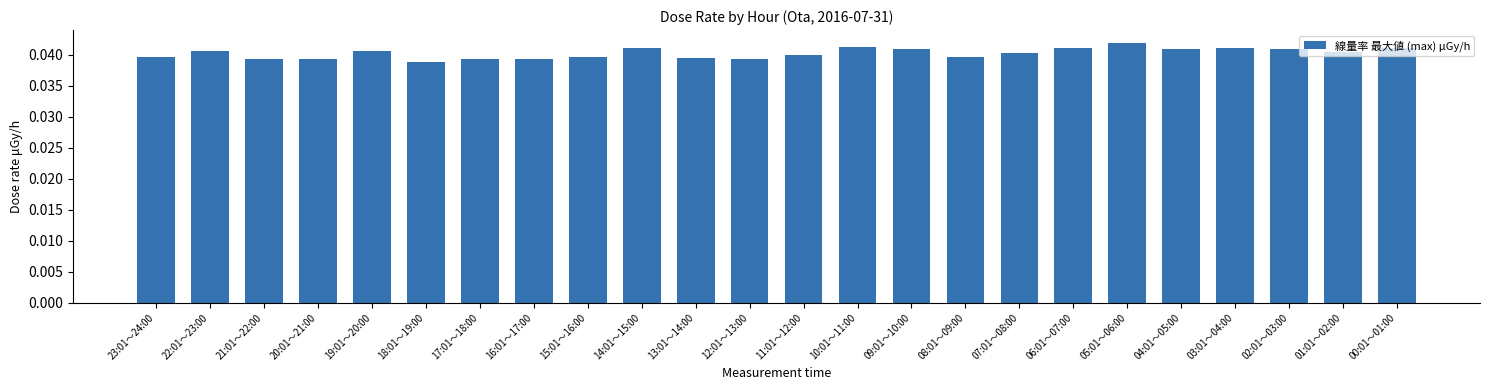

Which has a higher value, 05:01～06:00 or 04:01～05:00?

05:01～06:00